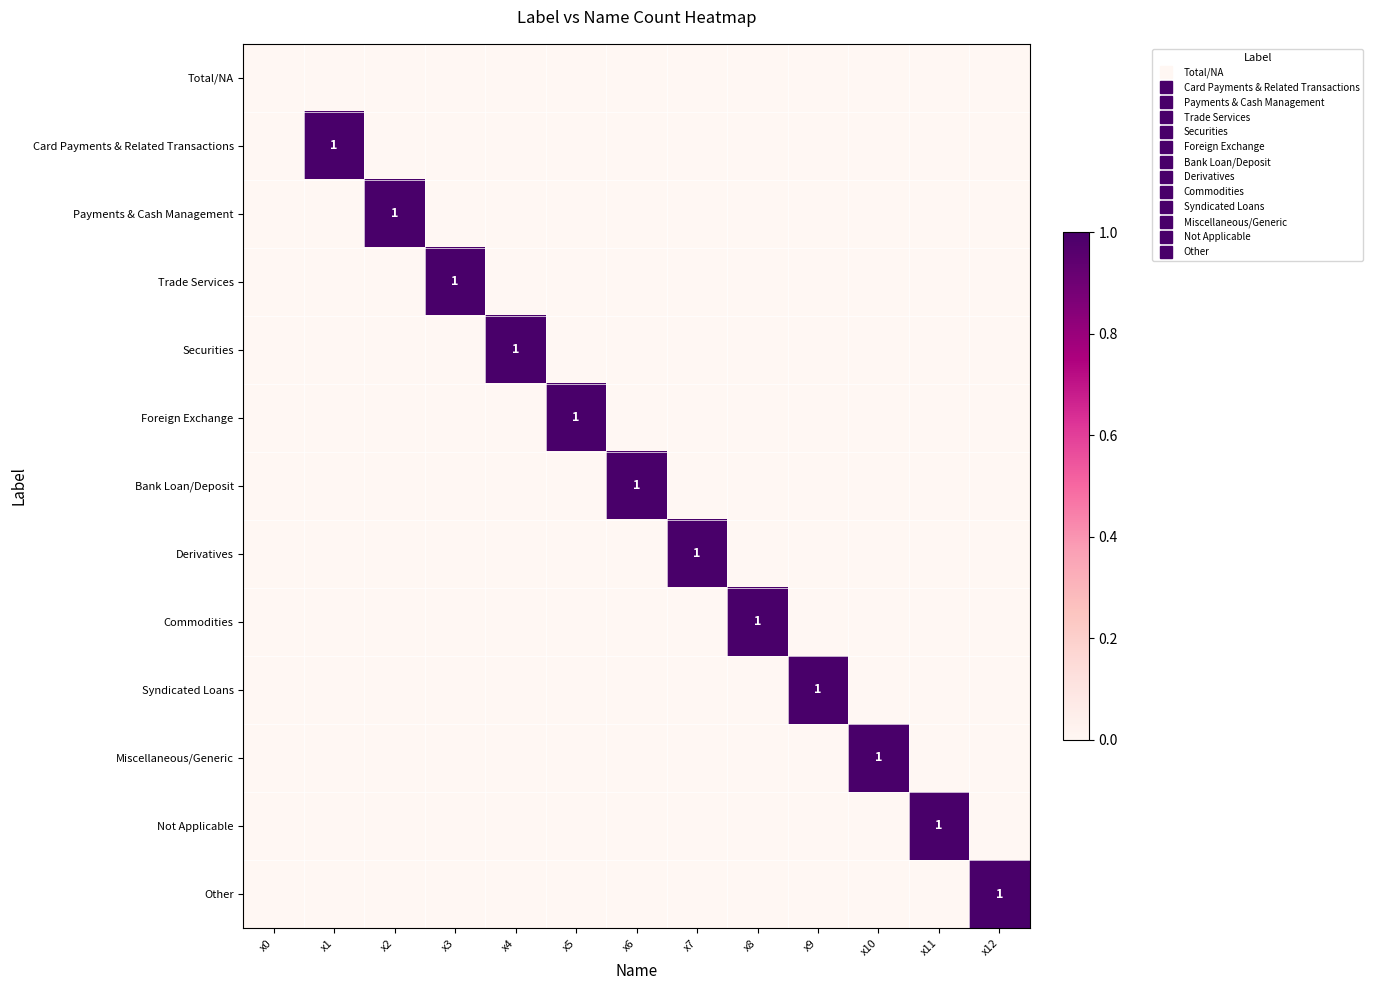

Which category has the highest value in the Bank Loan/Deposit series?

x6